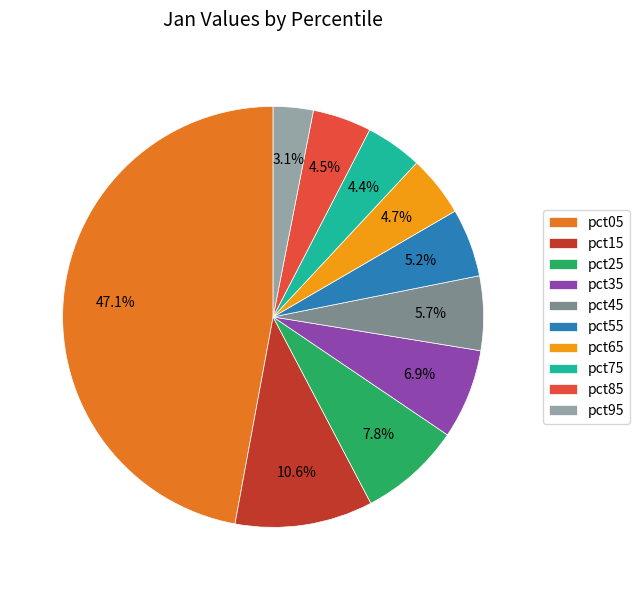

Do pct15 and pct55 together represent more than half of the pie?

No